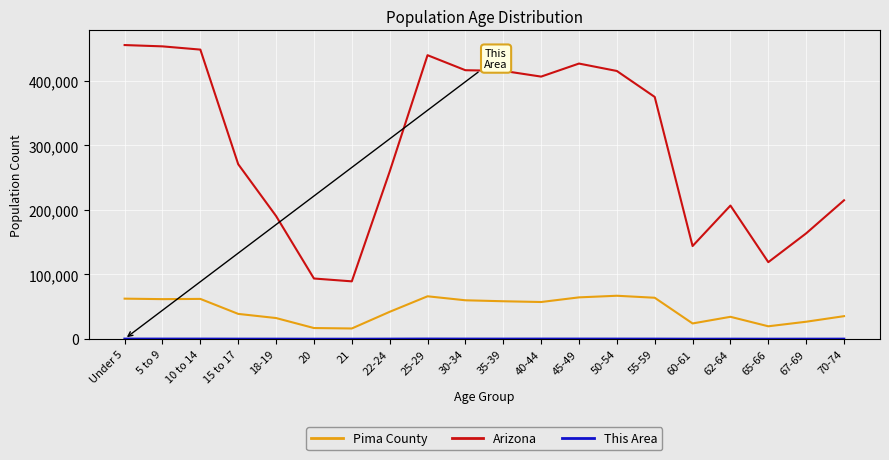

True or false: Arizona and Pima County cross at least once.

False